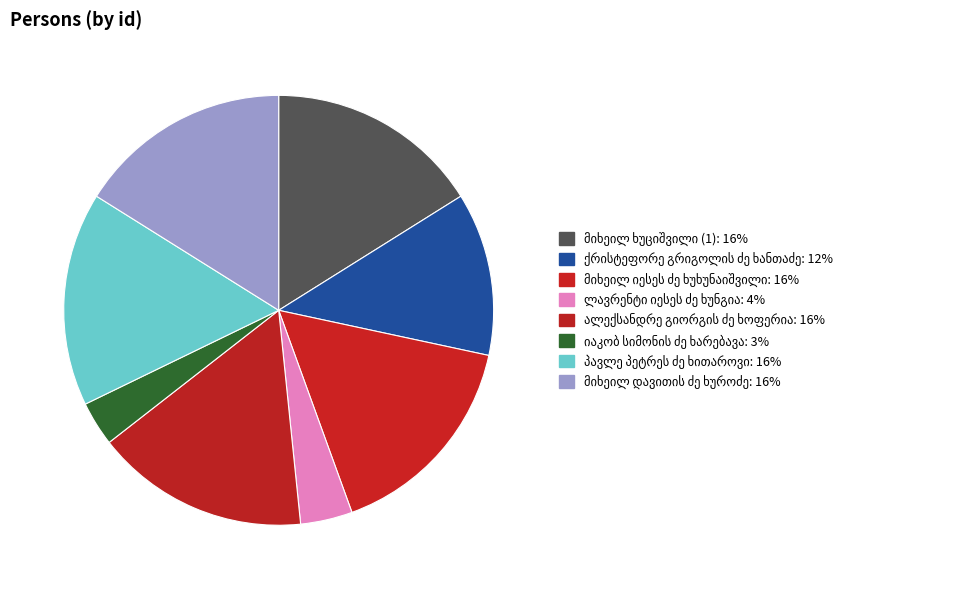

Rank the categories by value from lowest to highest.

იაკობ სიმონის ძე ხარებავა, ლავრენტი იესეს ძე ხუნგია, ქრისტეფორე გრიგოლის ძე ხანთაძე, ალექსანდრე გიორგის ძე ხოფერია, პავლე პეტრეს ძე ხითაროვი, მიხეილ ხუციშვილი (1), მიხეილ დავითის ძე ხუროძე, მიხეილ იესეს ძე ხუხუნაიშვილი